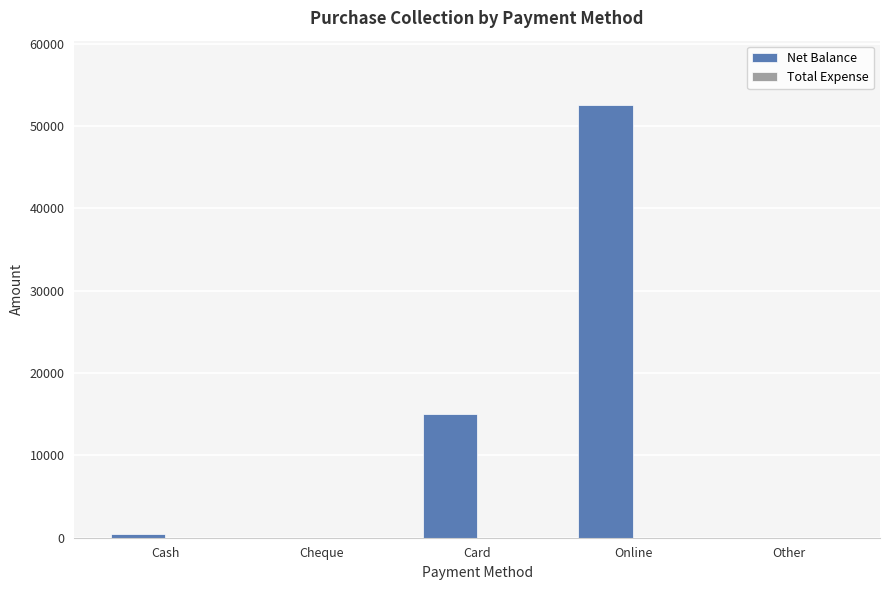

True or false: the data shows 52500 at Online.

True